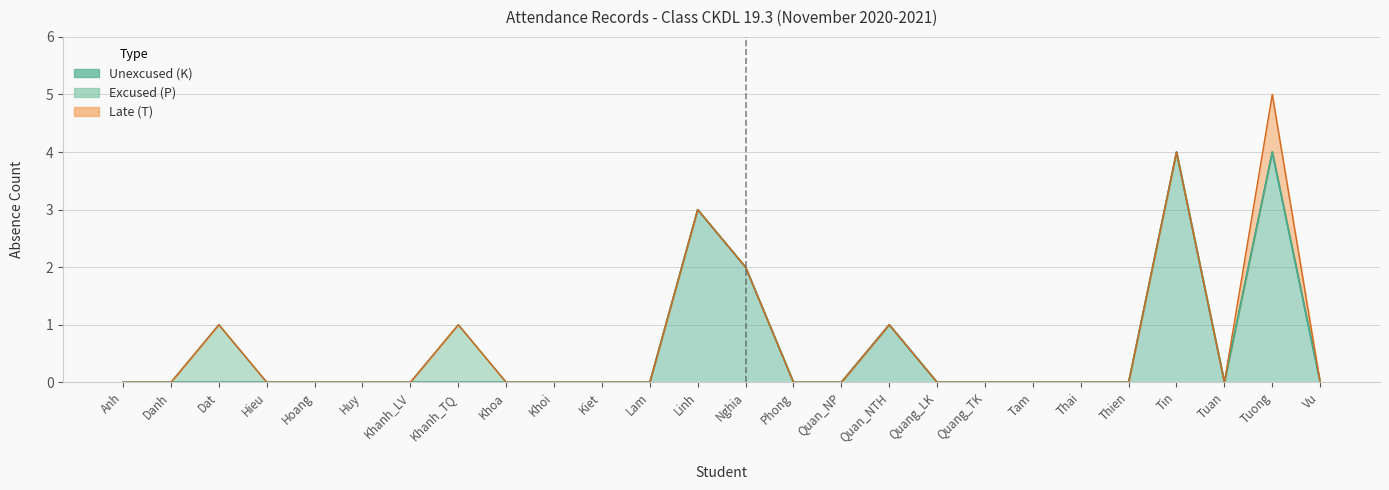

True or false: P has more than 0 points higher than both neighbors.

True